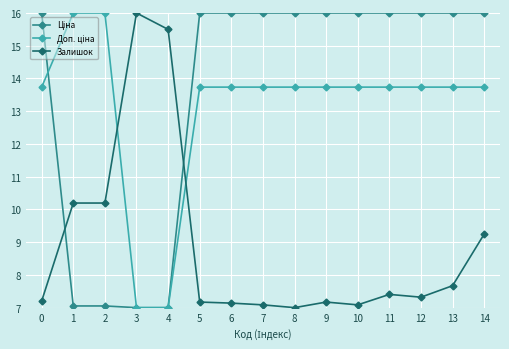

At which label does Залишок reach its peak?

3